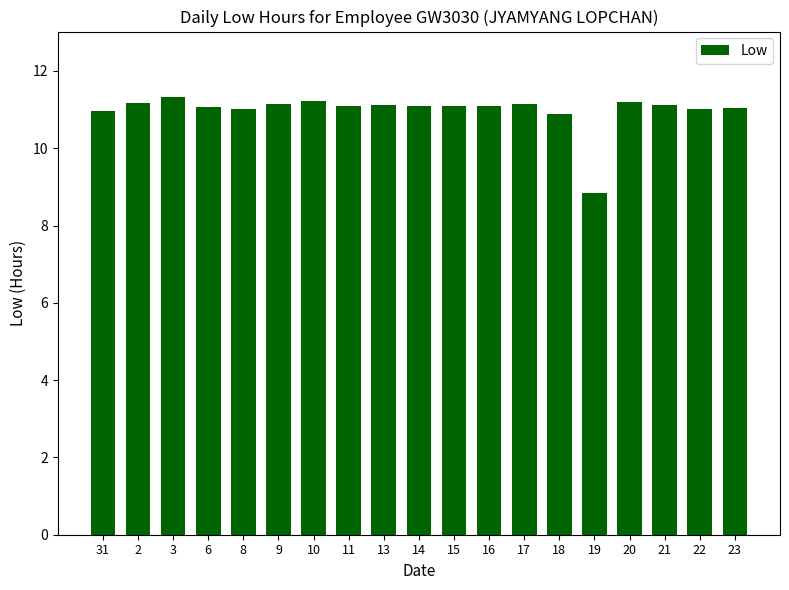

Which label corresponds to the smallest value in the chart?

19